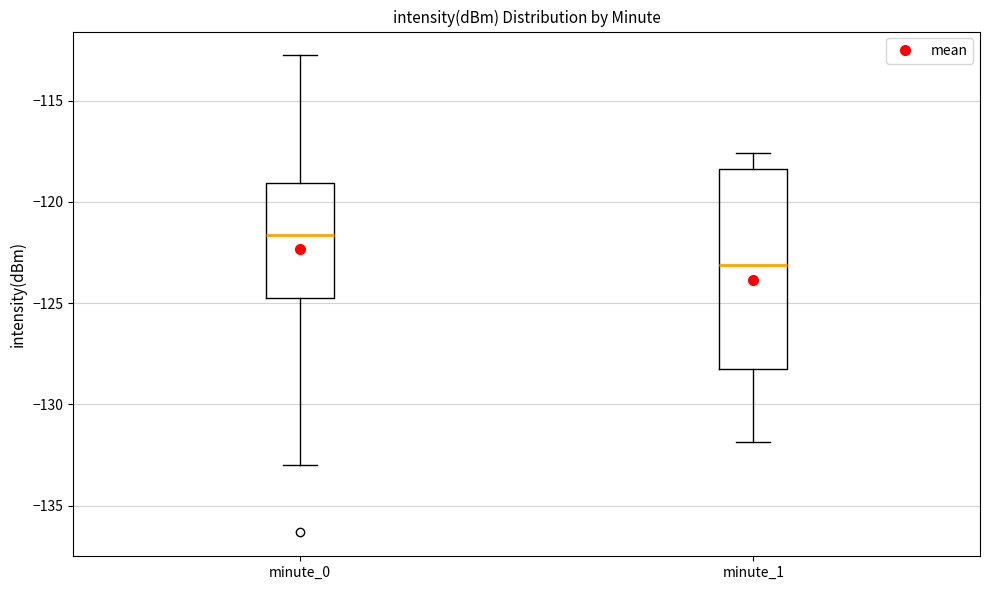

Which box has the lowest median line?

minute_1